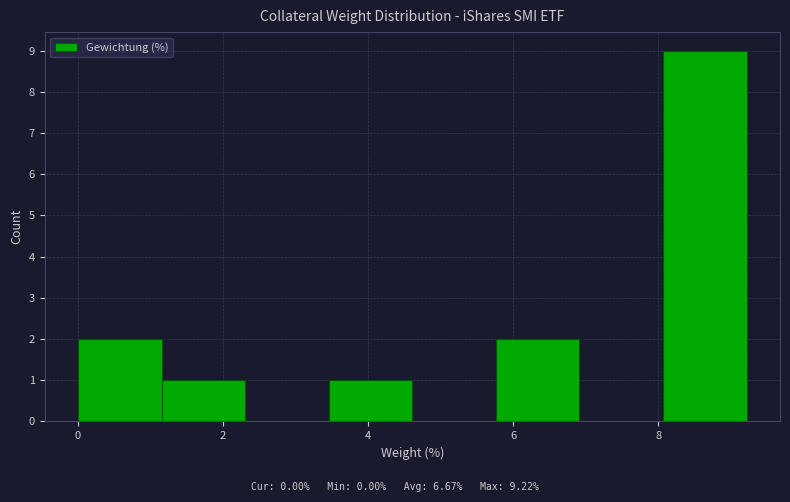

Reading left to right, transcribe this chart: for each bar, give the range it covers on the x-axis and its height. Neither the bar edges nor the heights are printed on the chart, so give them approximately, as read against the axes.

0.0 to 1.2: 2
1.2 to 2.4: 1
2.4 to 3.4: 0
3.4 to 4.6: 1
4.6 to 5.8: 0
5.8 to 7.0: 2
7.0 to 8.0: 0
8.0 to 9.2: 9